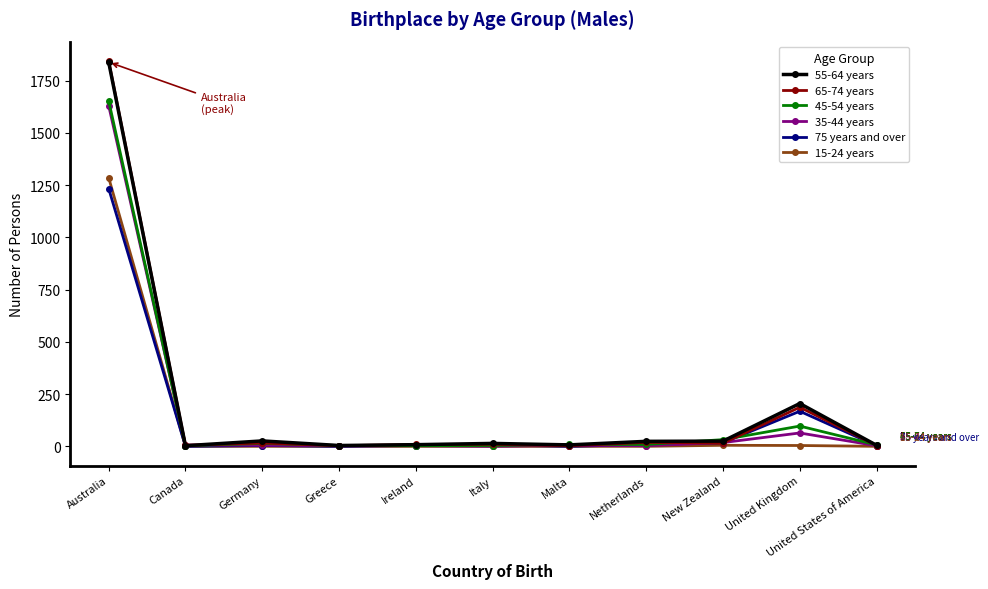

True or false: 65-74 years has a value of 187 at United Kingdom.

True